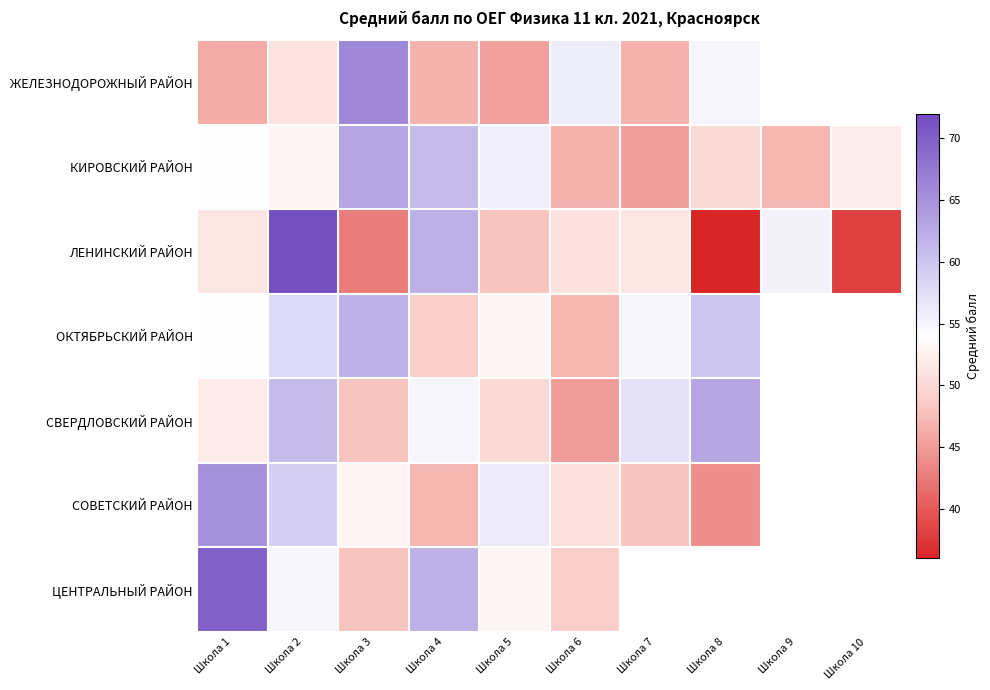

How many values in ЖЕЛЕЗНОДОРОЖНЫЙ РАЙОН are above zero?

8